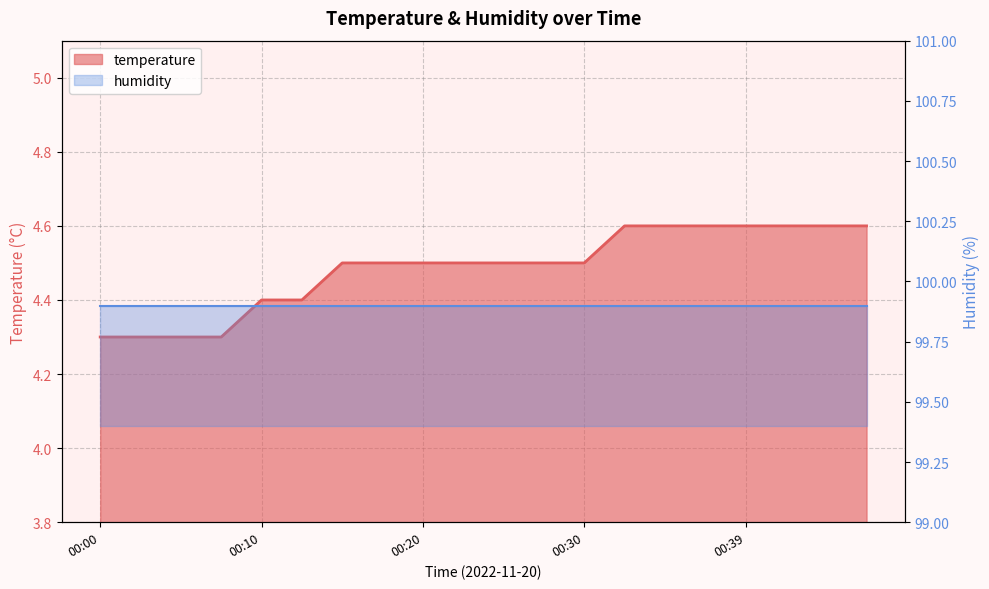

What is the sum of all values?

89.7